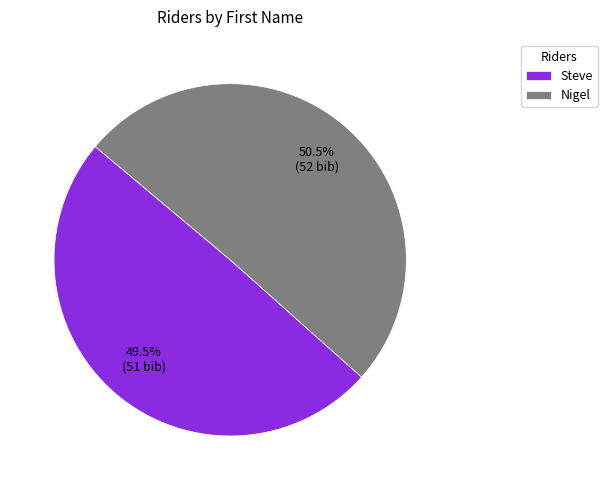

Count the number of slices in the pie.

2